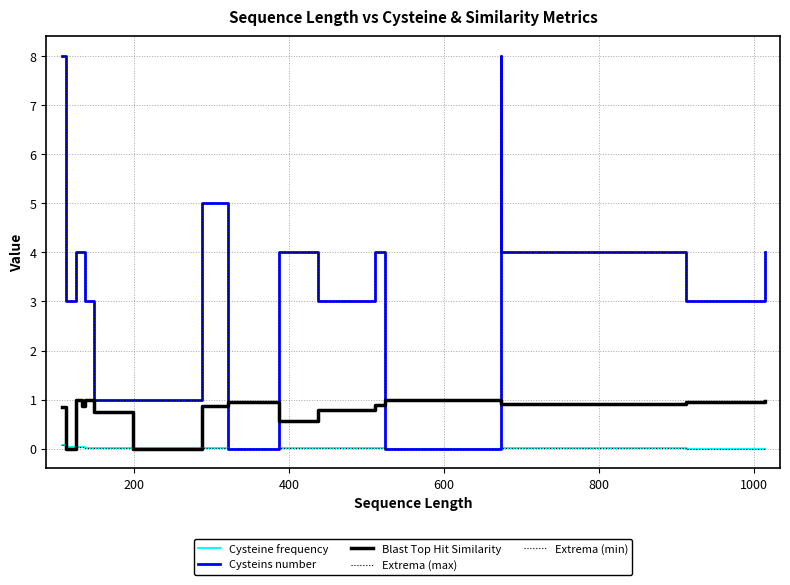

True or false: Cysteine frequency and Extrema (max) intersect in this chart.

False